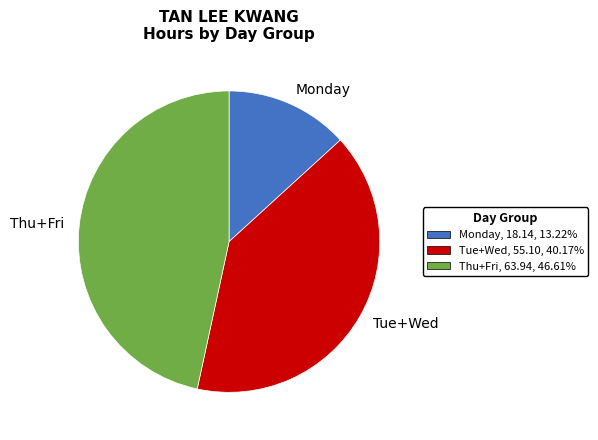

Do Thu+Fri and Monday together represent more than half of the pie?

Yes